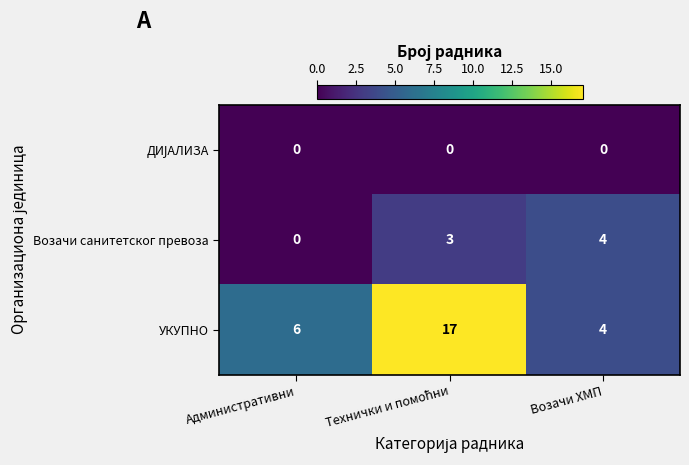

What is the difference between the maximum and minimum values in the Возачи санитетског превоза series?

4